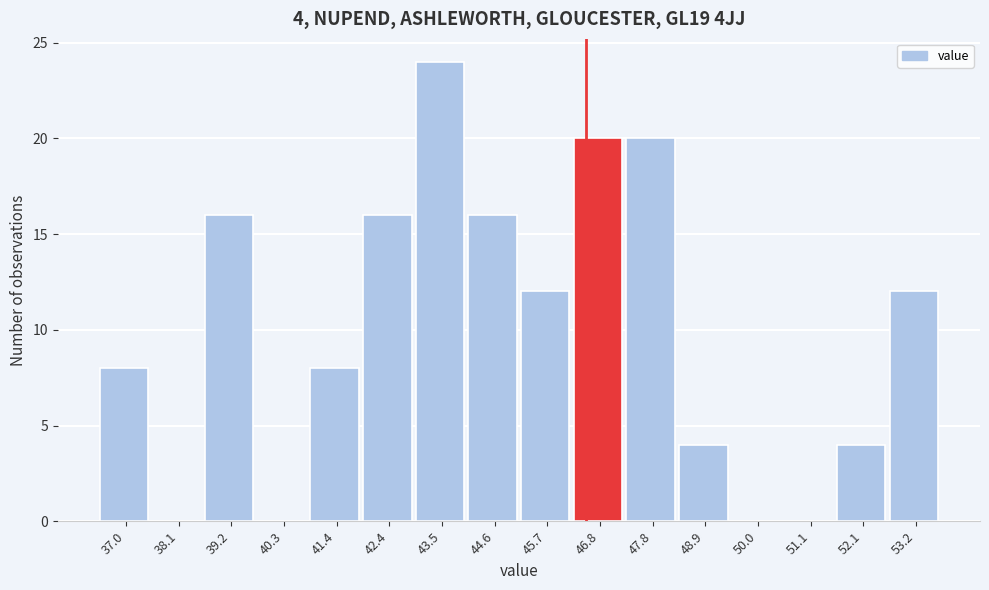

Reading left to right, list all the values displayed in this chart.

37.0=8	38.1=0	39.2=16	40.3=0	41.4=8	42.4=16	43.5=24	44.6=16	45.7=12	46.8=20	47.8=20	48.9=4	50.0=0	51.1=0	52.1=4	53.2=12